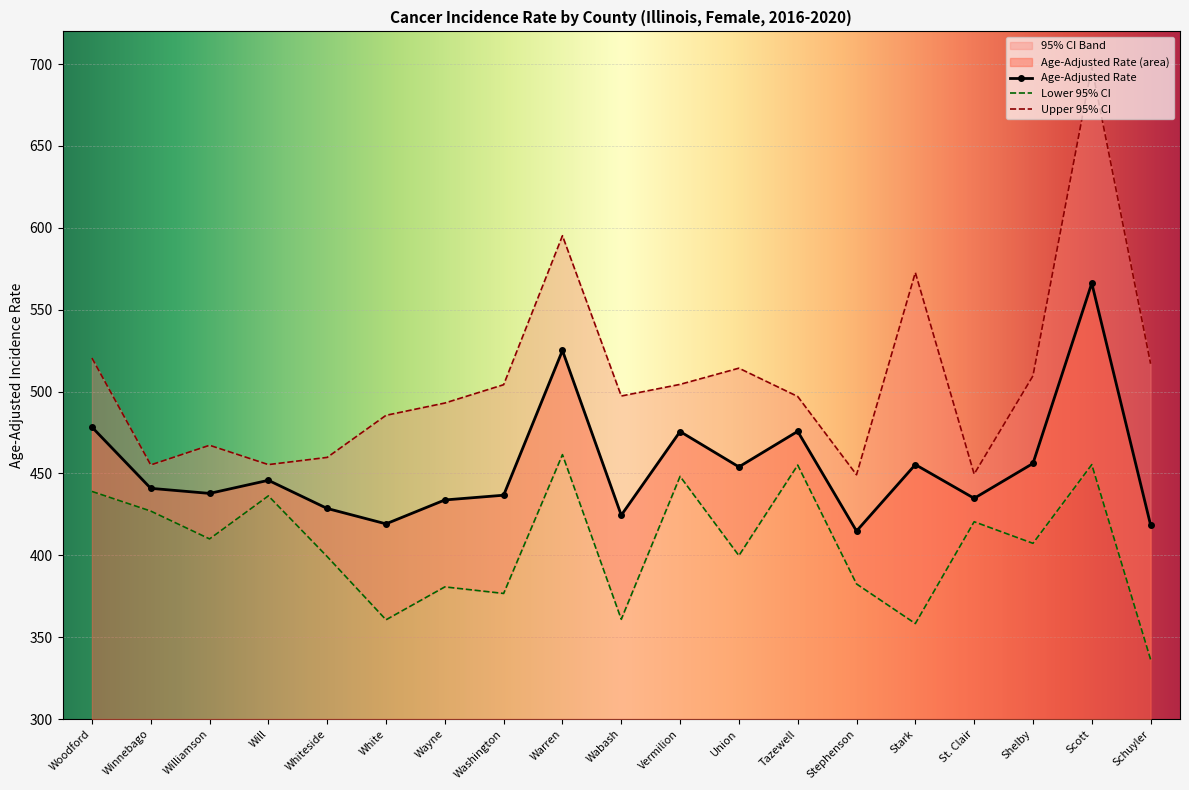

At which category is the sum across all series the highest?

Scott